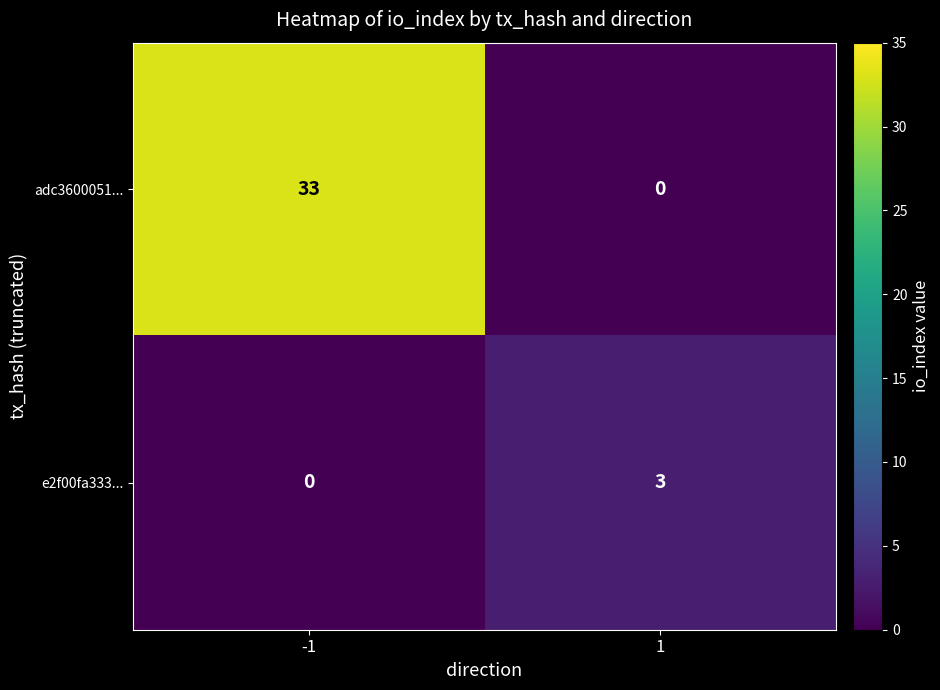

Between -1 and 1, which series saw the biggest shift?

adc3600051...